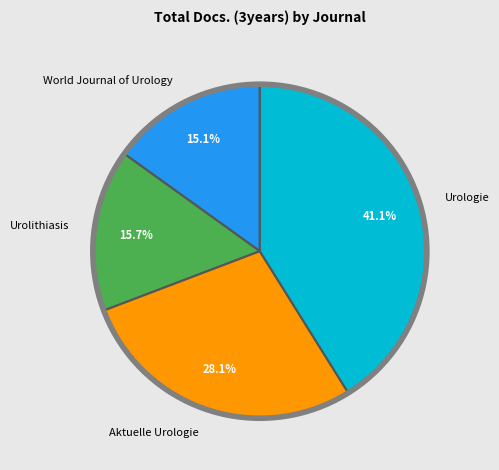

Which slice is the smallest?

World Journal of Urology